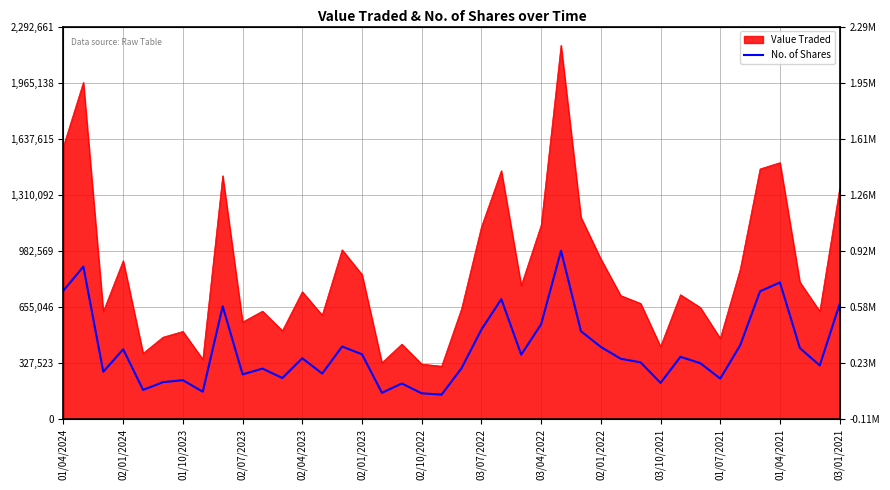

How many interior local valleys (lower than both neighbors) does the data have?

12